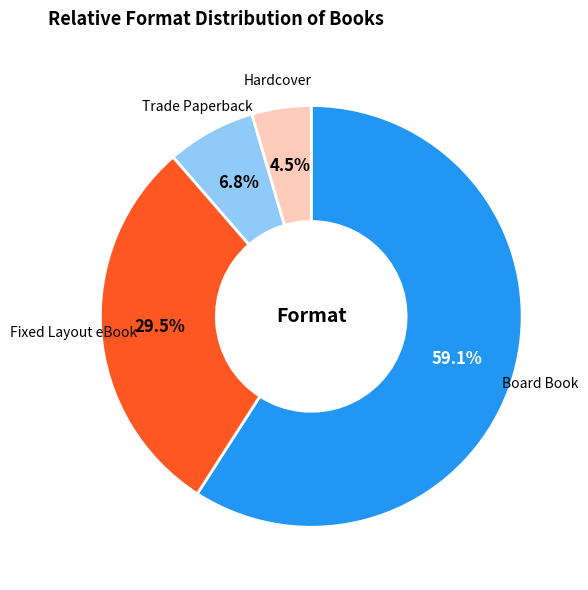

Is there a majority slice in this chart?

Yes